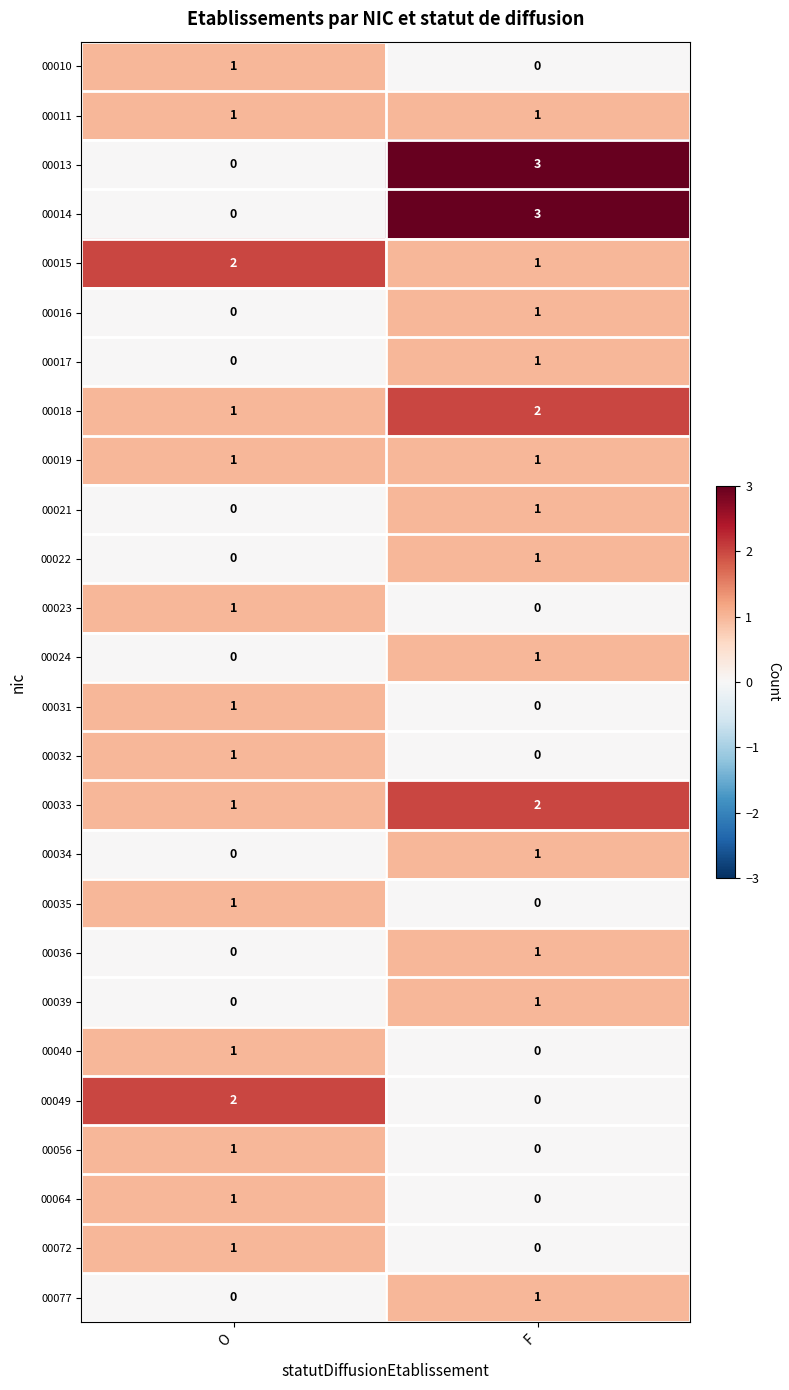

List the labels in order of 00039 value, smallest first.

O, F